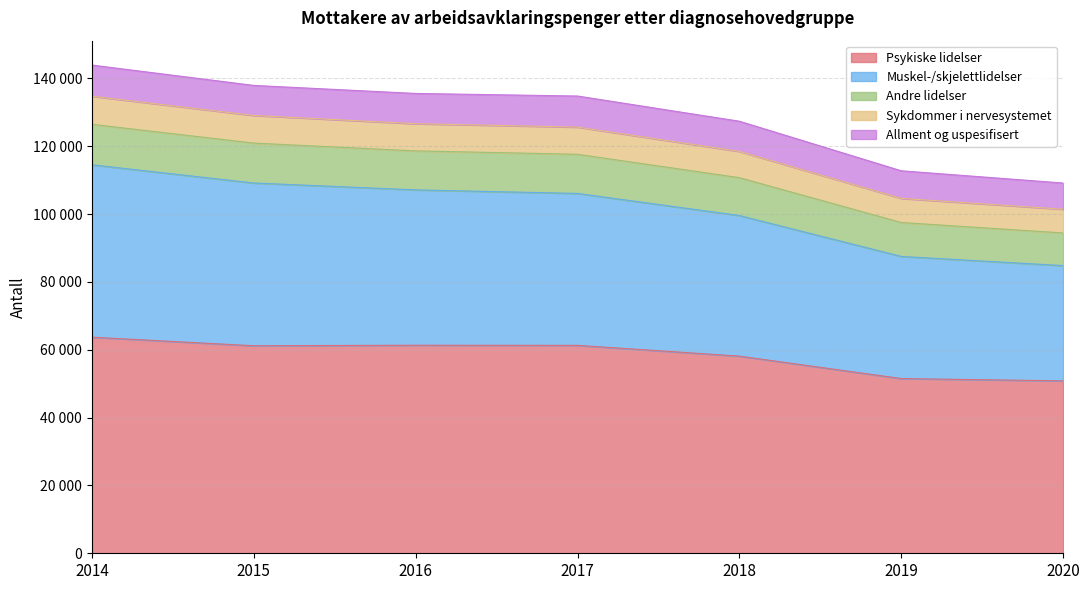

The value of Psykiske lidelser at 2017 is 61294. True or false?

True